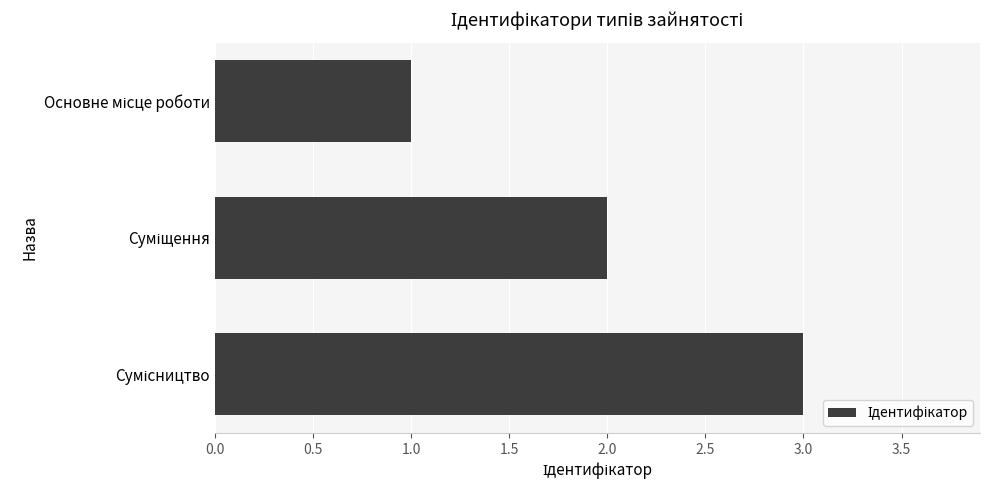

What is the greatest value displayed?

3